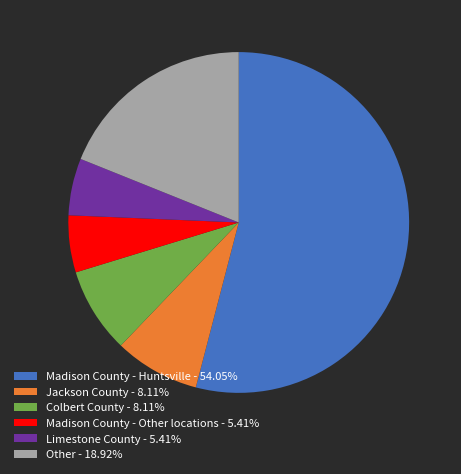

Approximately how many times larger is the value at Madison County - Huntsville - 54.05% compared to Other - 18.92%?

2.9